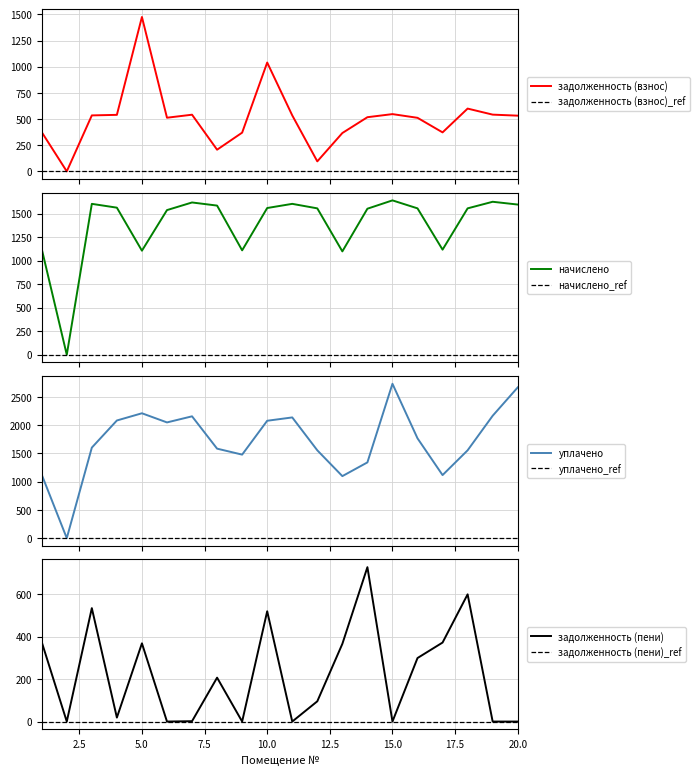

What is the highest value of the задолженность (взнос) series?

1474.8